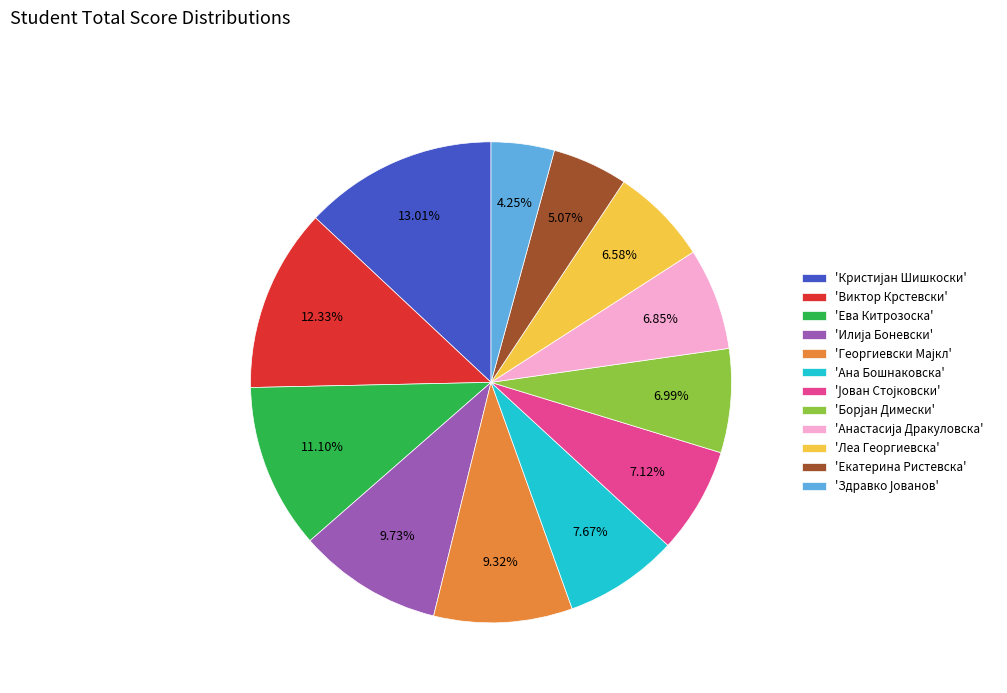

Approximately how many times larger is the value at 'Леа Георгиевска' compared to 'Ана Бошнаковска'?

0.9